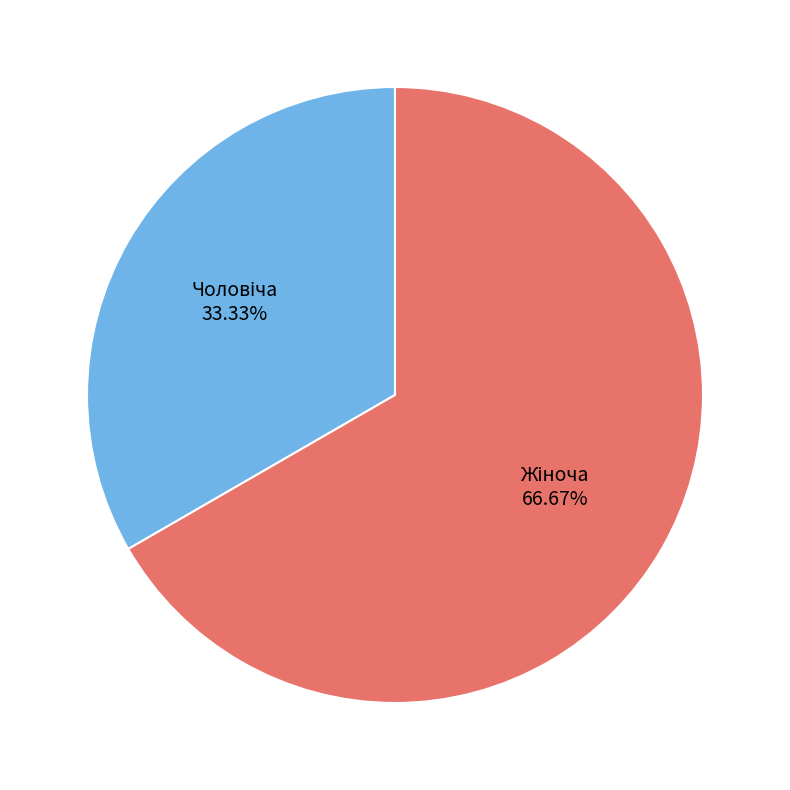

Does any single category account for the majority?

Yes